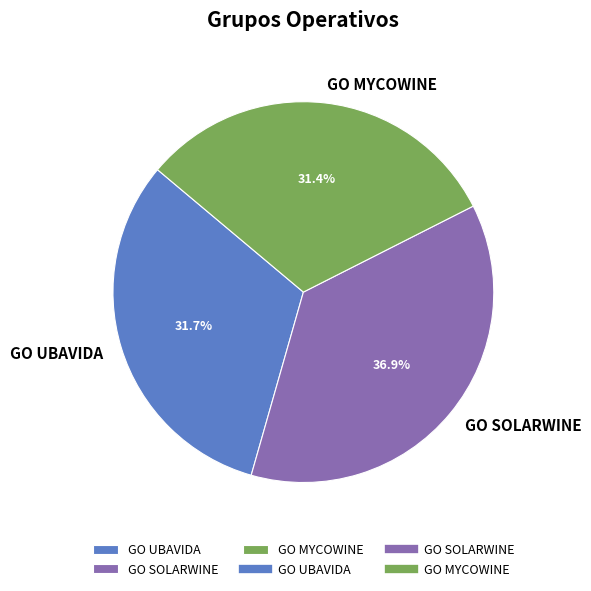

What percentage is NOT represented by GO SOLARWINE?

63.1%